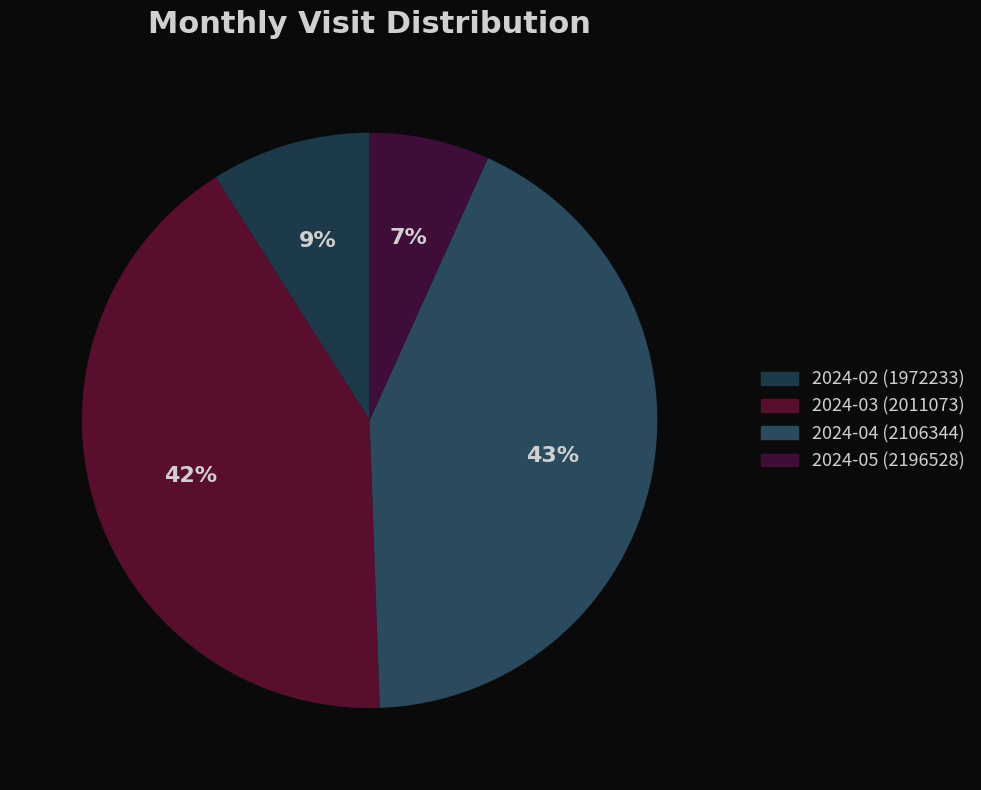

How many slices are in this pie chart?

4